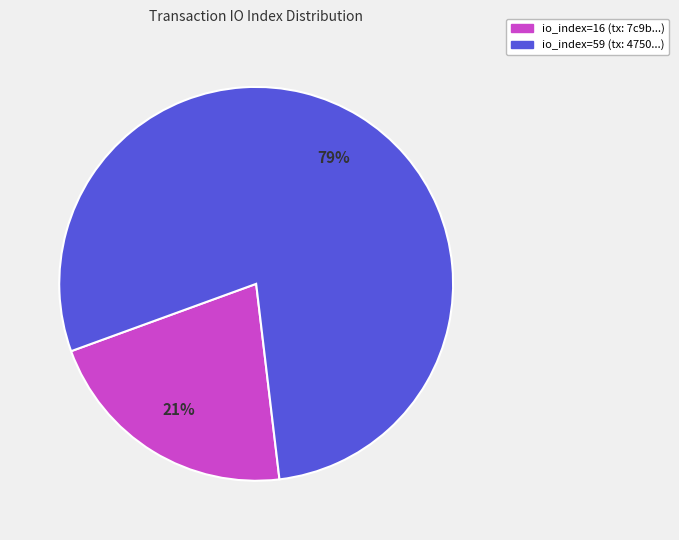

Do io_index=59 and io_index=16 together represent more than half of the pie?

Yes